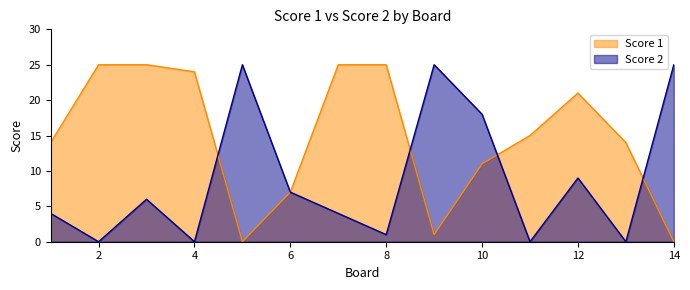

Which series has the widest spread of values?

Score 1